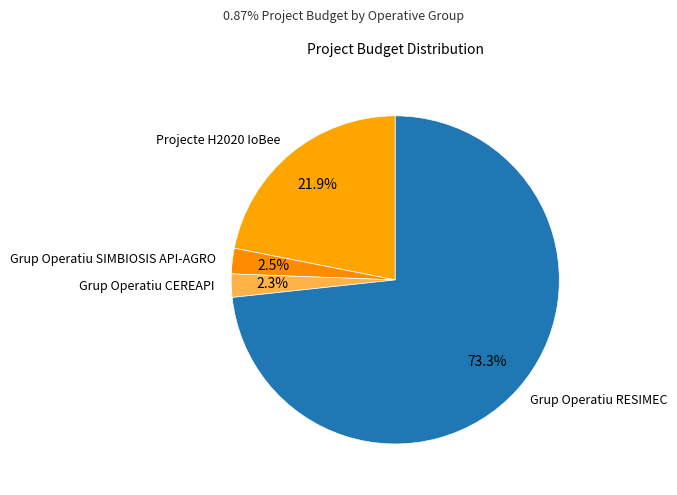

Which category has the biggest portion of the pie?

Grup Operatiu RESIMEC